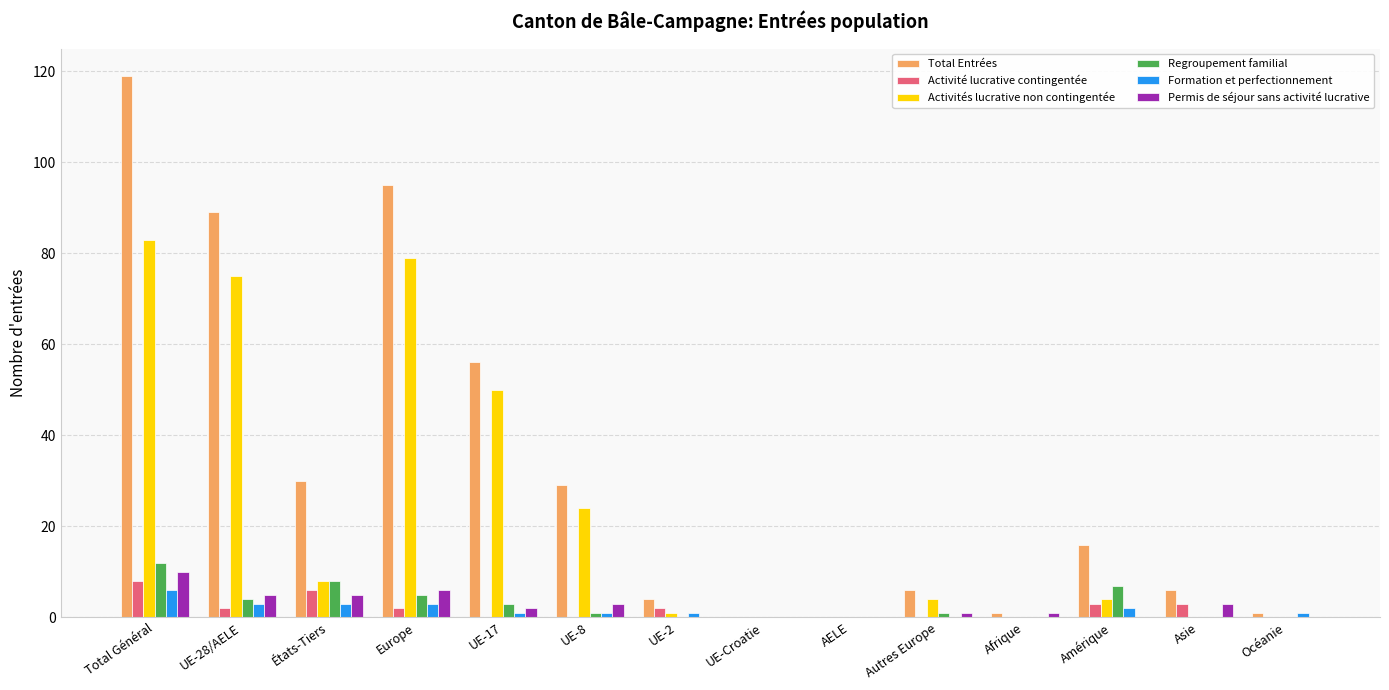

The Activités lucrative non contingentée series shows 89 at UE-17. True or false?

False